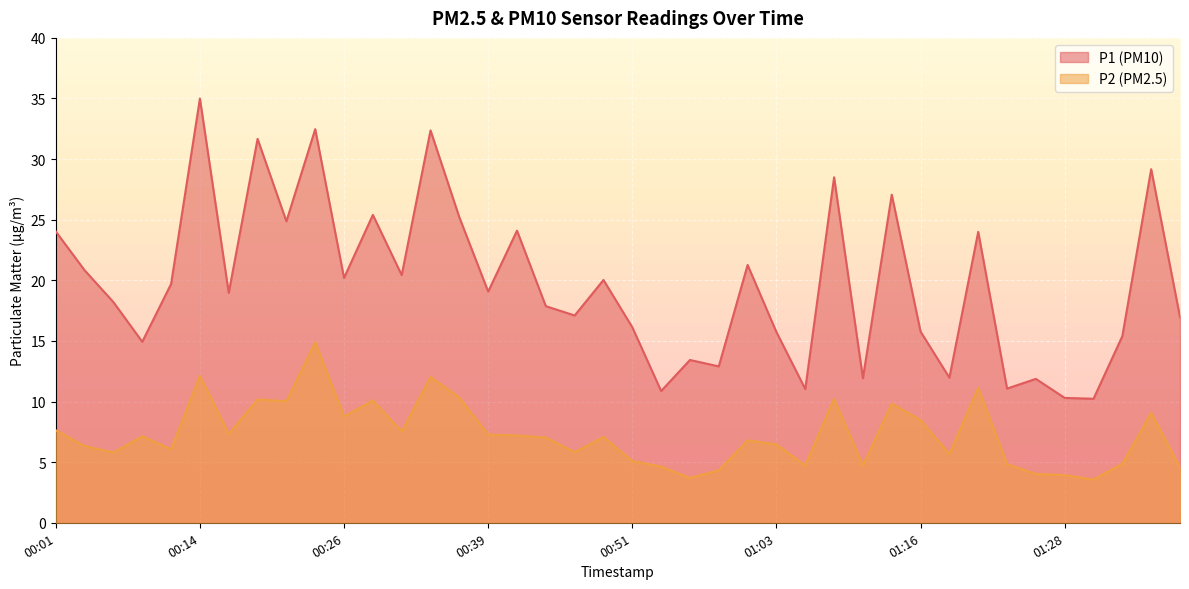

Is the value of P2 at 00:51 greater than the value of P1 at 01:21?

No